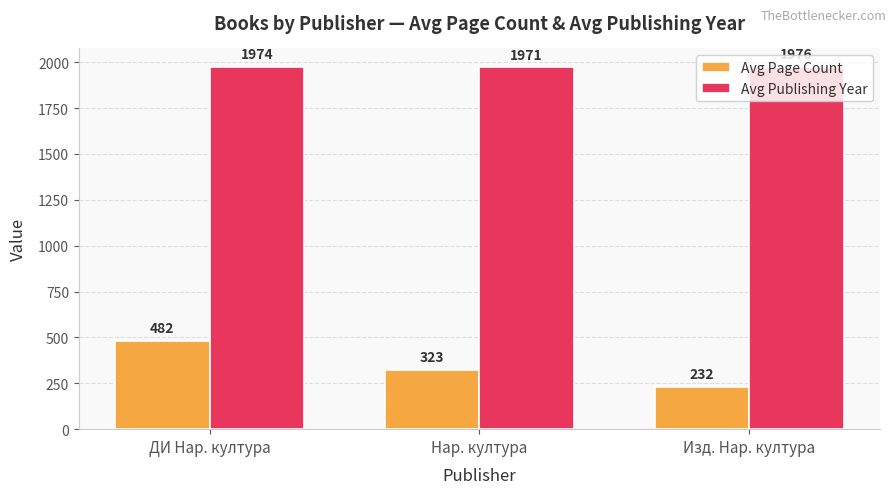

At which category is the sum across all series the highest?

ДИ Нар. култура